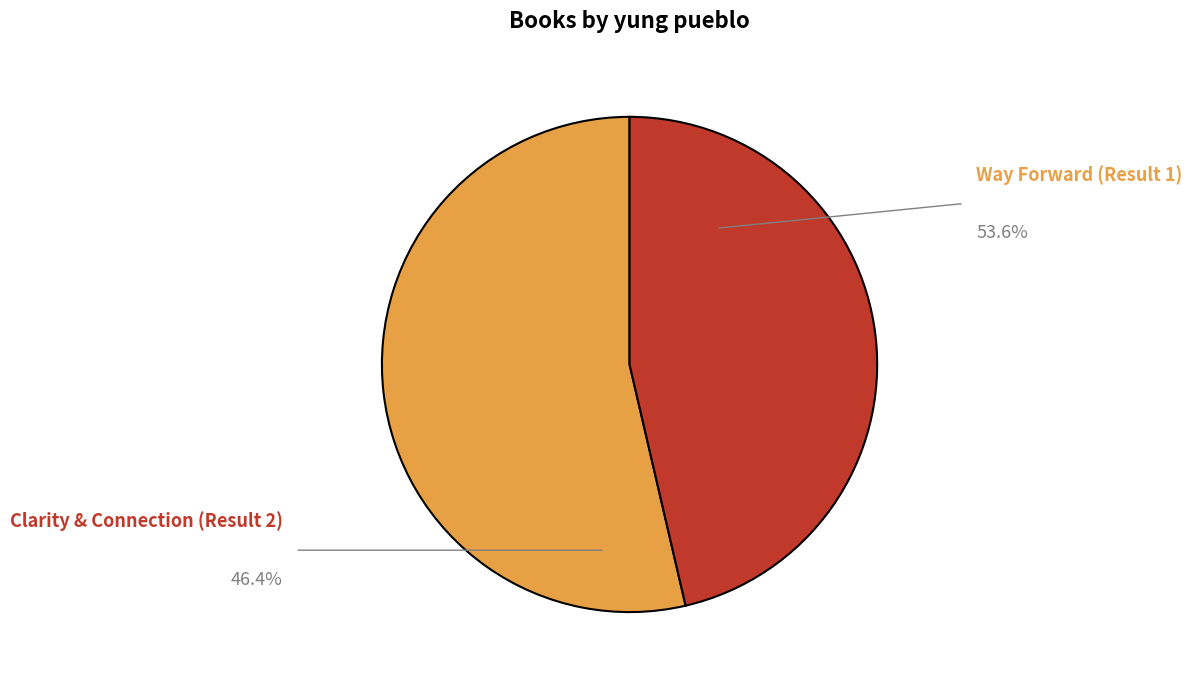

What percentage is the Clarity & Connection (Result 2) slice, to the nearest percent?

46%